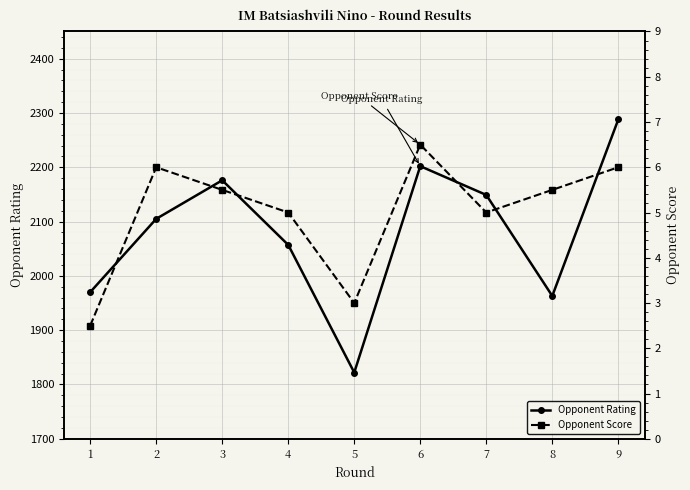

True or false: Opponent Rating and Opponent Score cross at least once.

False